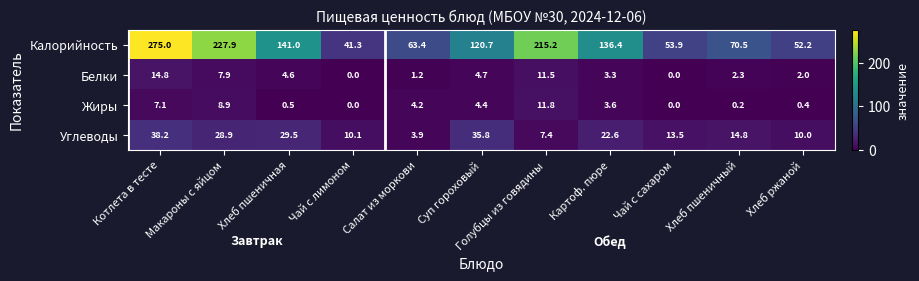

Rank the series by their maximum value, from lowest to highest.

Жиры, Белки, Углеводы, Калорийность